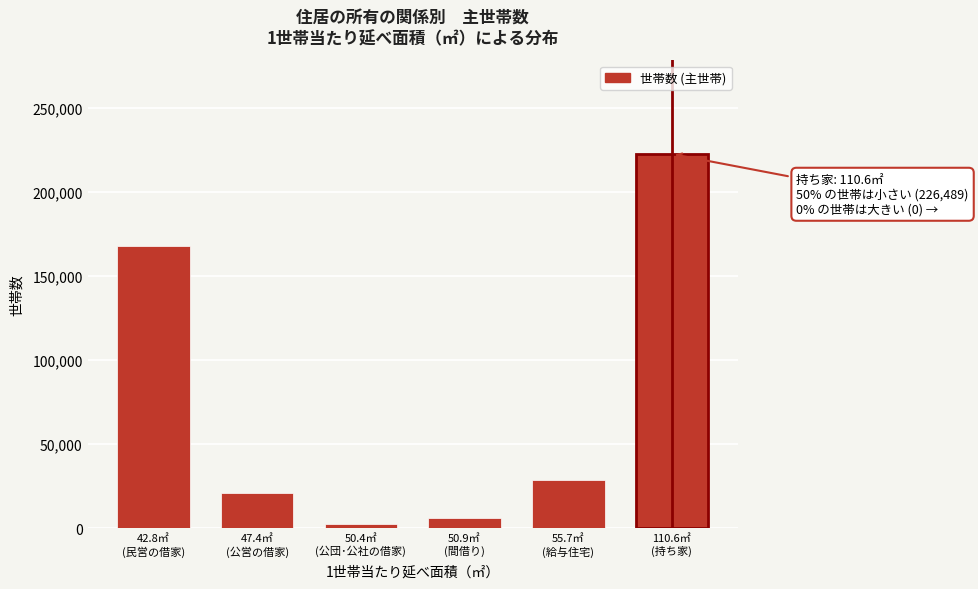

Reading left to right, list all the values displayed in this chart.

168033	21137	2675	6145	28499	222372